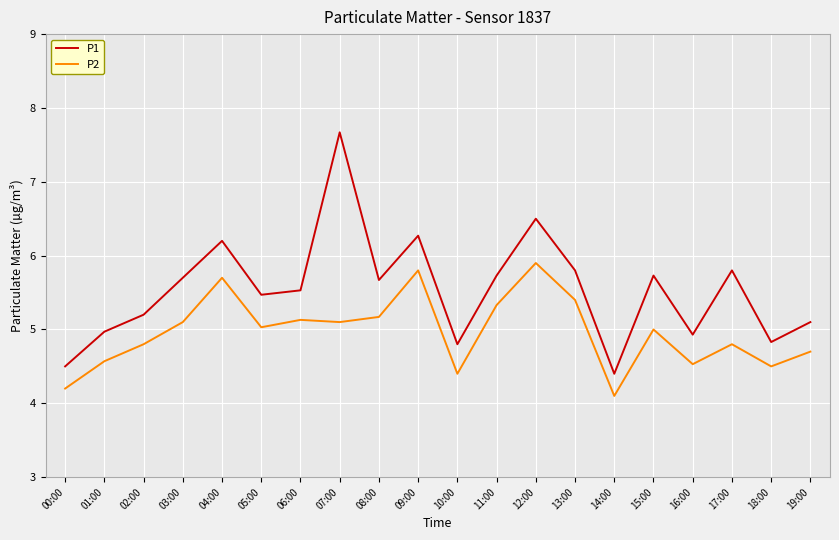

Reading left to right, what are all the values shown in this chart?

P1: 00:00=4.5	01:00=5.0	02:00=5.2	03:00=5.7	04:00=6.2	05:00=5.5	06:00=5.5	07:00=7.7	08:00=5.7	09:00=6.3	10:00=4.8	11:00=5.7	12:00=6.5	13:00=5.8	14:00=4.4	15:00=5.7	16:00=4.9	17:00=5.8	18:00=4.8	19:00=5.1
P2: 00:00=4.2	01:00=4.6	02:00=4.8	03:00=5.1	04:00=5.7	05:00=5.0	06:00=5.1	07:00=5.1	08:00=5.2	09:00=5.8	10:00=4.4	11:00=5.3	12:00=5.9	13:00=5.4	14:00=4.1	15:00=5.0	16:00=4.5	17:00=4.8	18:00=4.5	19:00=4.7